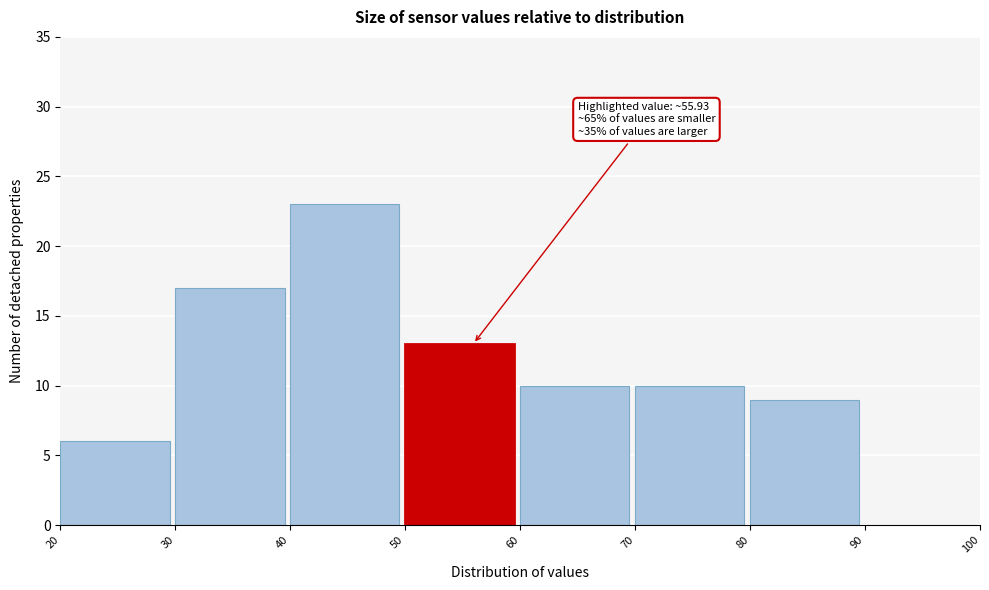

Over which range of the x-axis is the bar tallest?

40 to 50